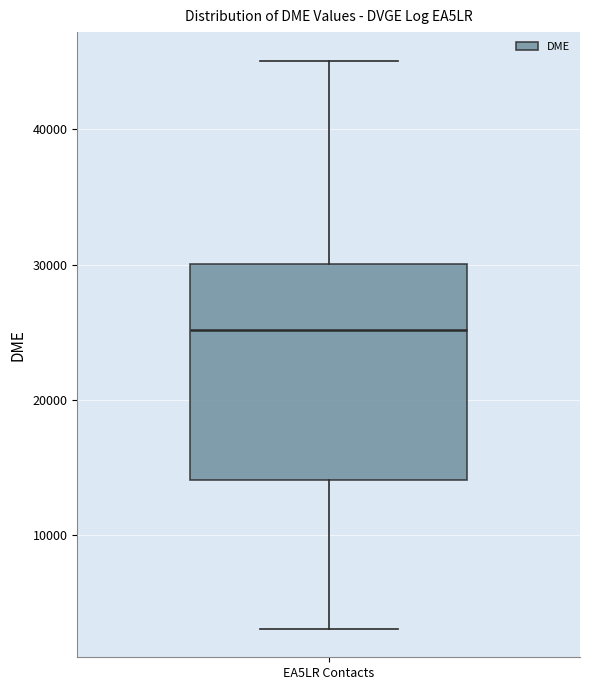

Where is the lower edge of the box for EA5LR Contacts on the y-axis? The values are not printed on the chart, so give them approximately, as read against the axis.

14000